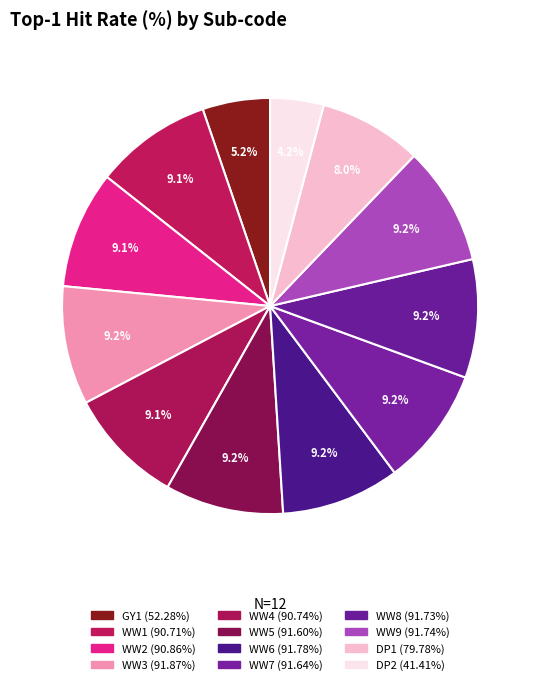

Rank the categories by value from lowest to highest.

DP2, GY1, DP1, WW1, WW4, WW2, WW5, WW7, WW8, WW9, WW6, WW3